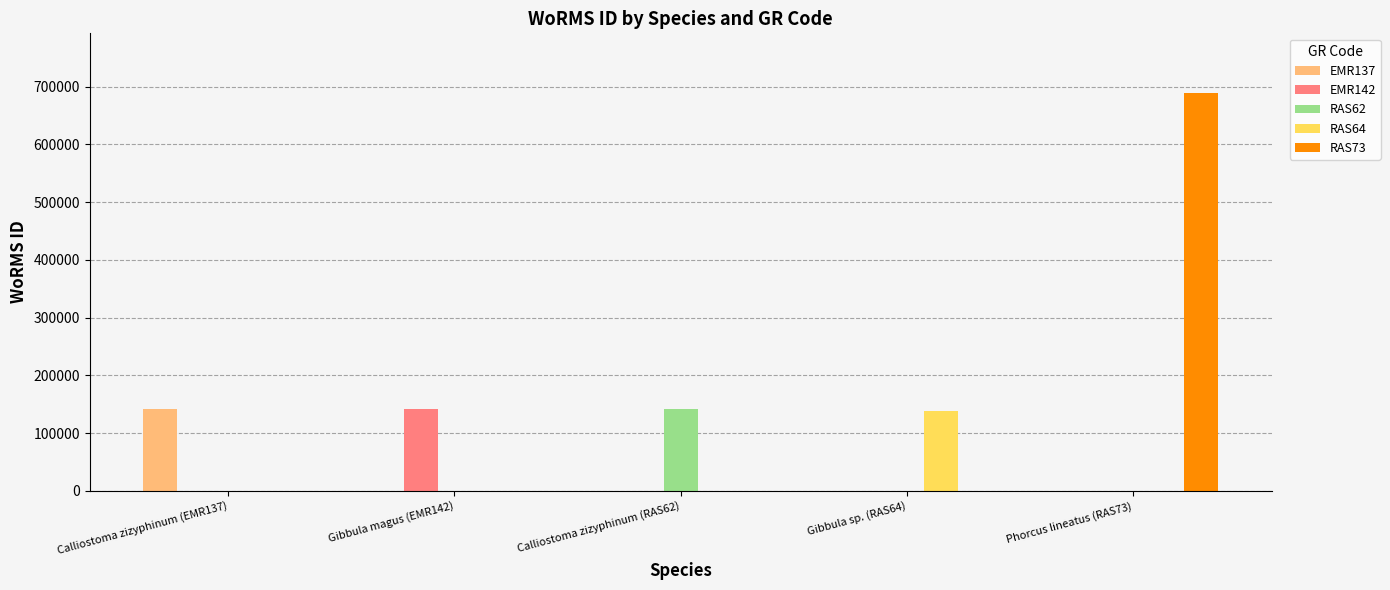

At which category does the chart reach its peak across all series?

Phorcus lineatus (RAS73)